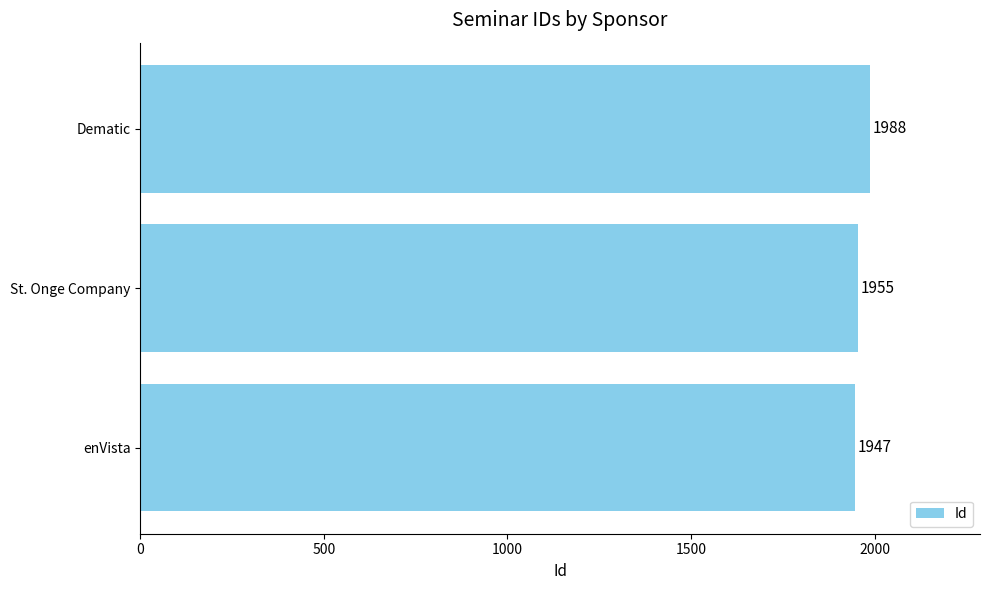

What is the maximum value shown in the chart?

1988